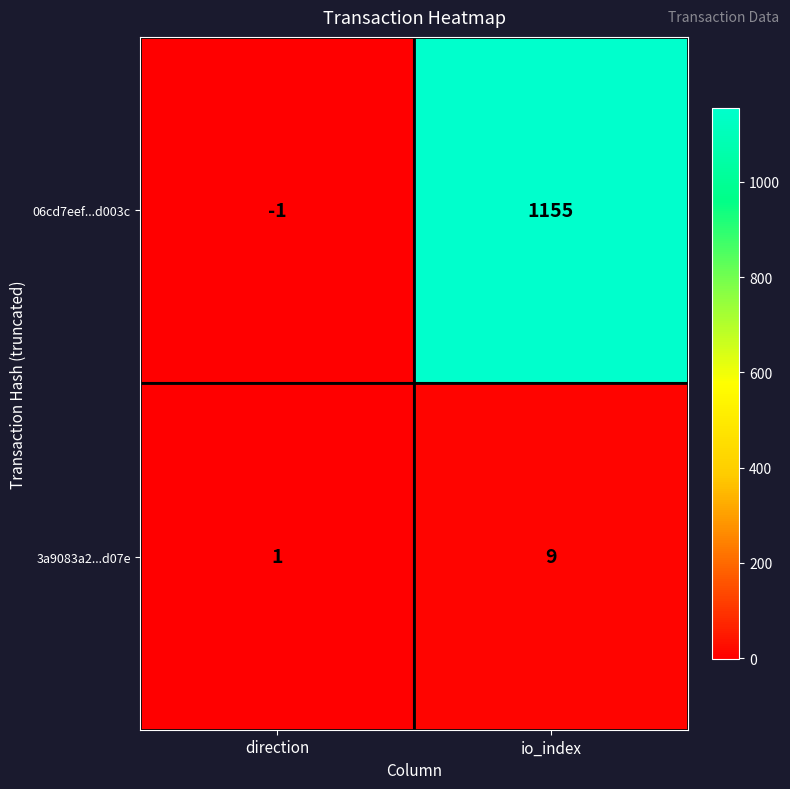

What is the greatest value displayed?

1155